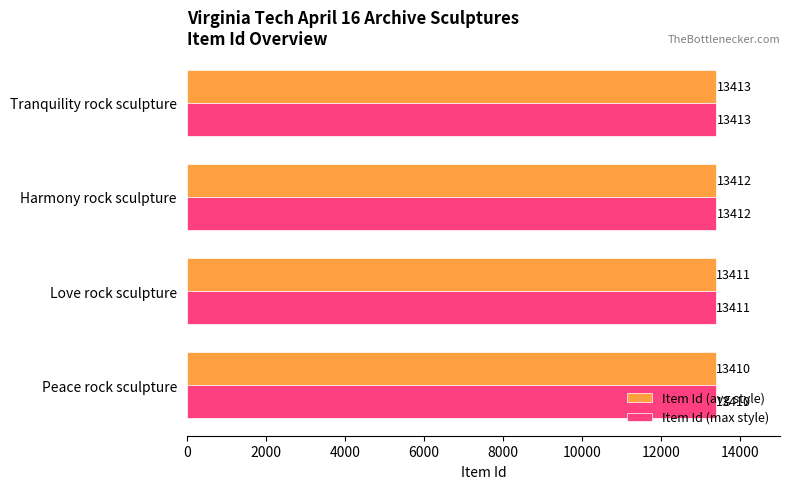

At which category is the sum across all series the highest?

Tranquility rock sculpture